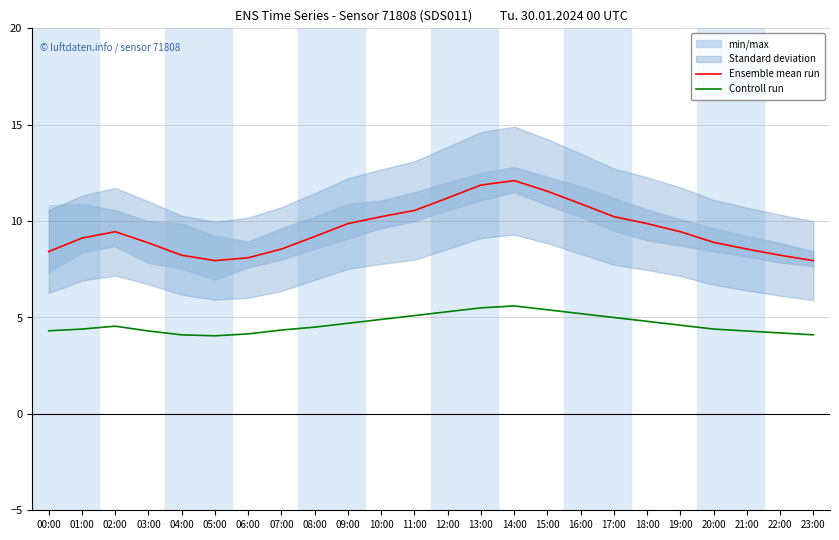

How many data points does each series have?

24